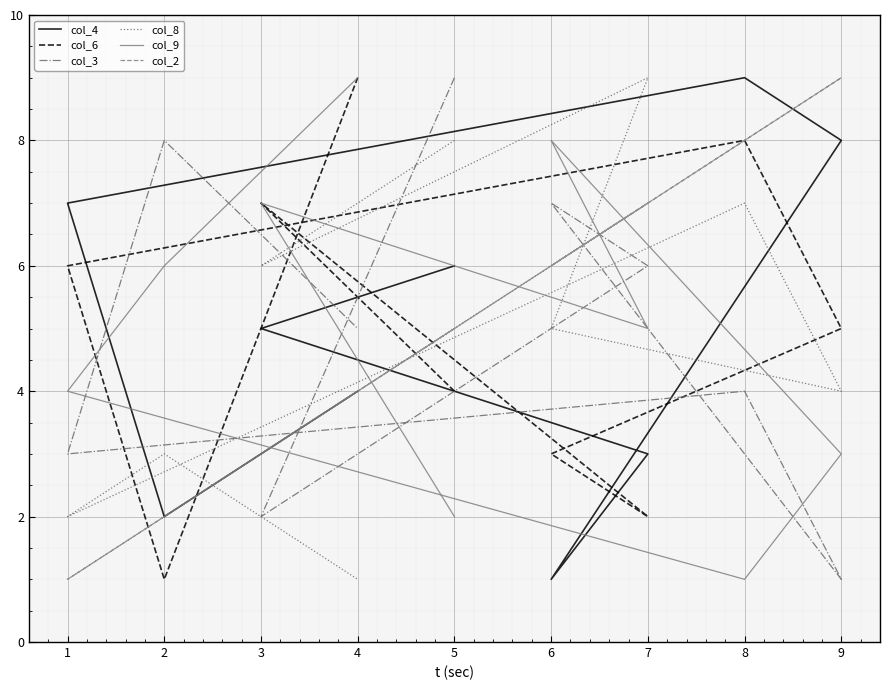

At which category does col_4 reach its first local valley?

6